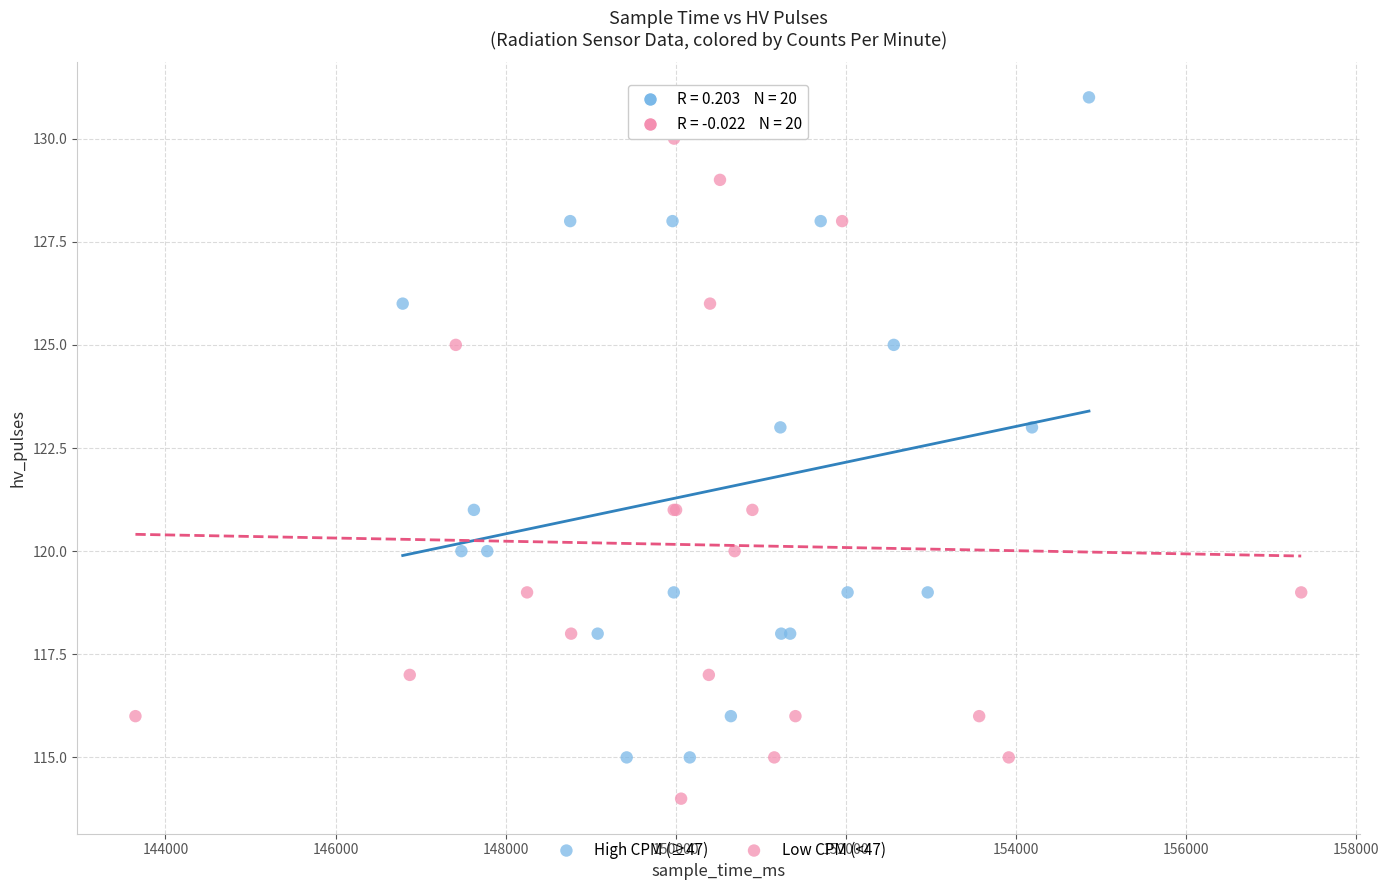

Which series reaches the maximum Y coordinate?

High CPM (≥47)